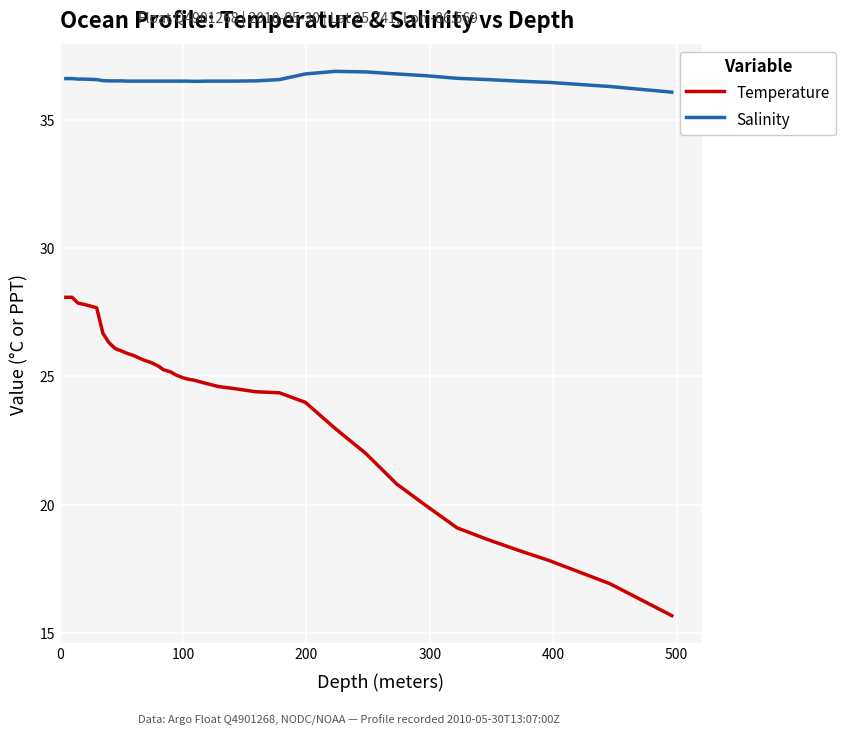

What is the difference between the maximum and minimum values in the Temperature series?

12.4